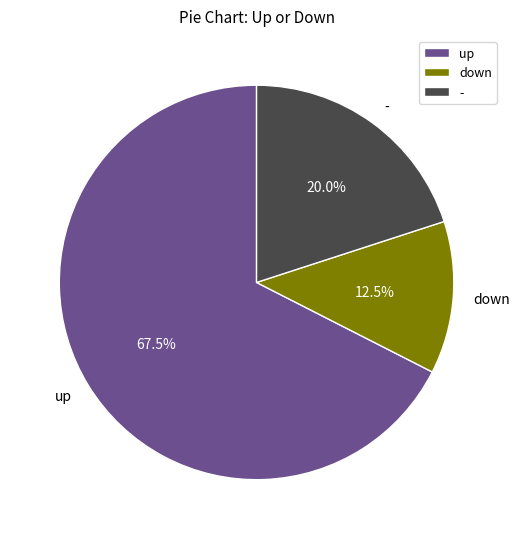

To the nearest percent, what is the average slice percentage?

33%